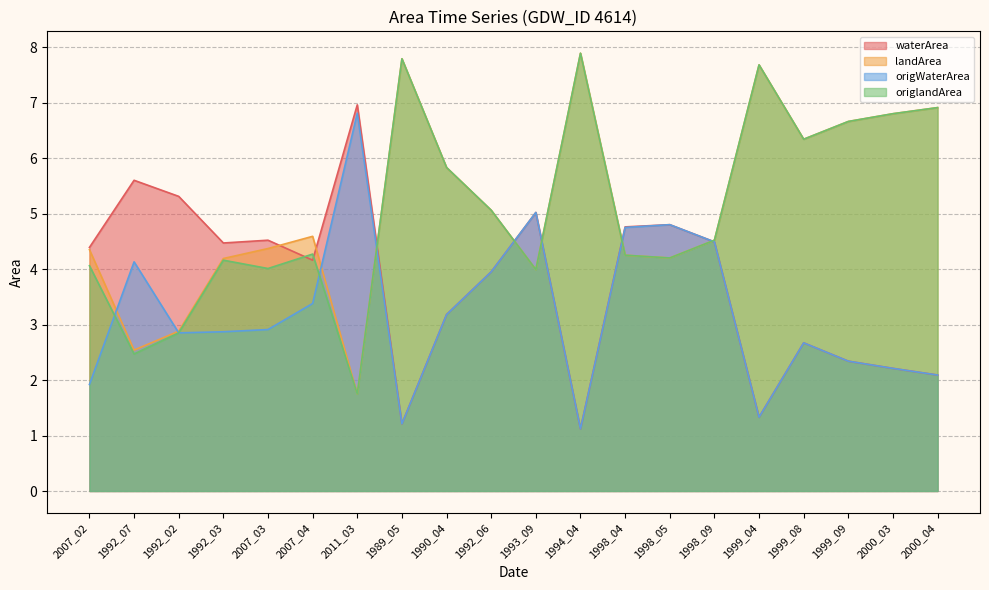

Rank the categories by origlandArea value from highest to lowest.

1994_04, 1989_05, 1999_04, 2000_04, 2000_03, 1999_09, 1999_08, 1990_04, 1992_06, 1998_09, 2007_04, 1998_04, 1998_05, 1992_03, 2007_02, 2007_03, 1993_09, 1992_02, 1992_07, 2011_03